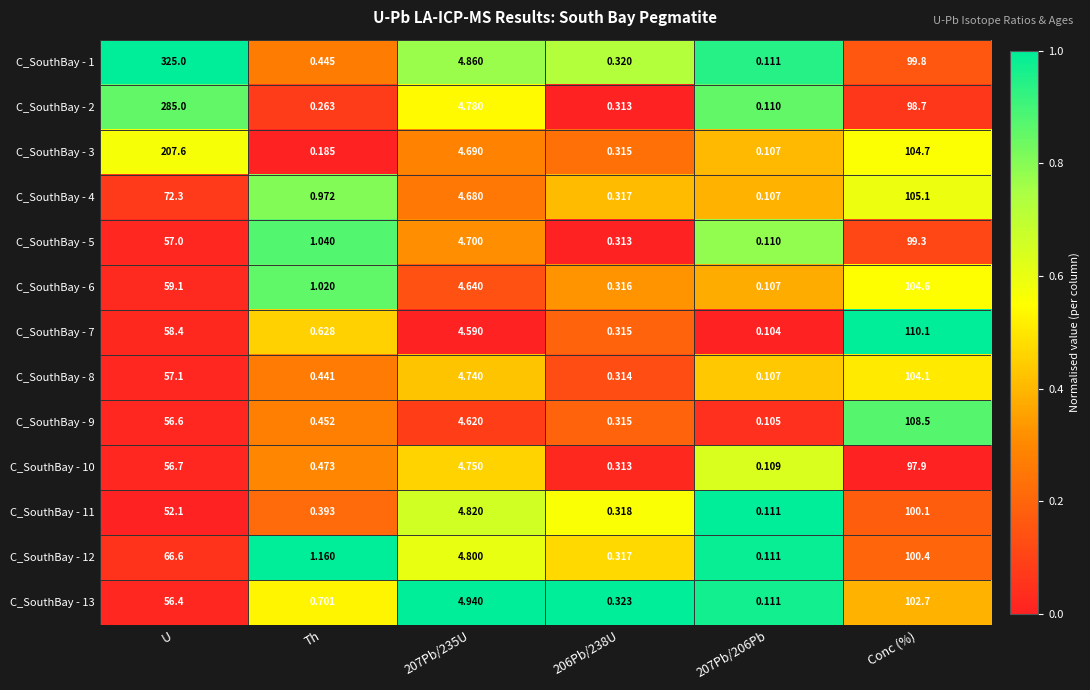

Which label corresponds to the largest value in the chart?

U